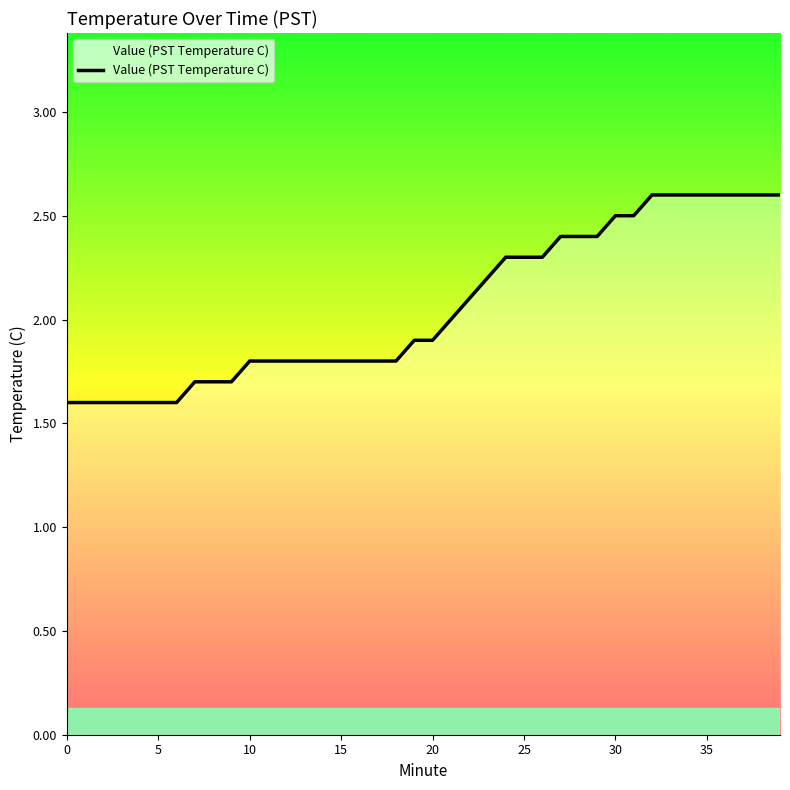

Does the chart display data point markers on the line(s)?

No